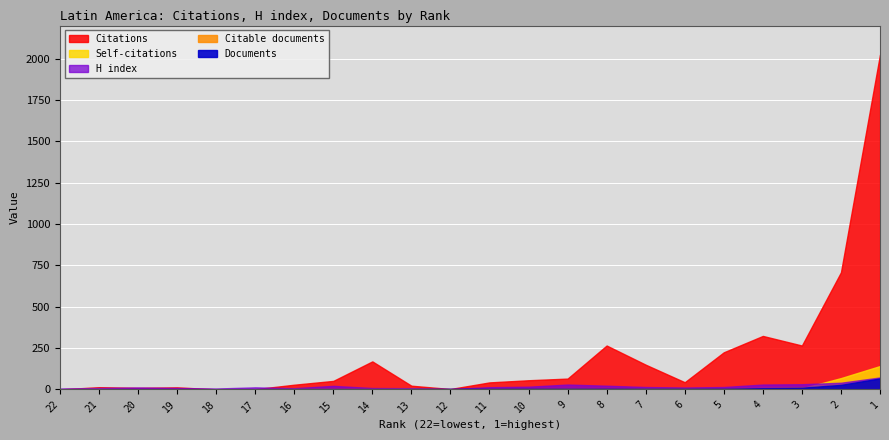

Where do Self-citations and H index first cross each other?

3 and 2